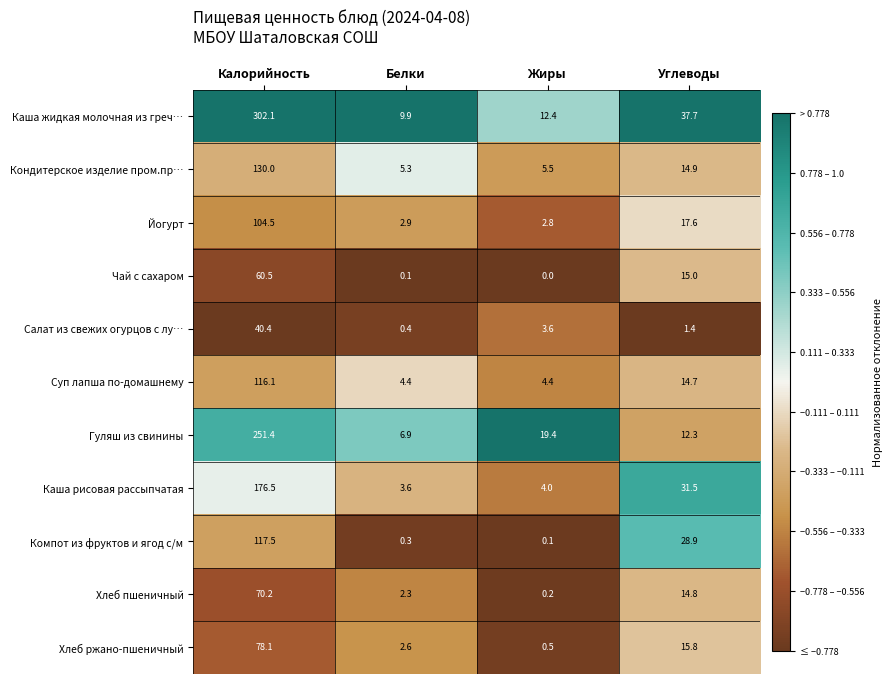

Is it true that Салат из свежих огурцов с лу… equals 5.5 at Жиры?

False